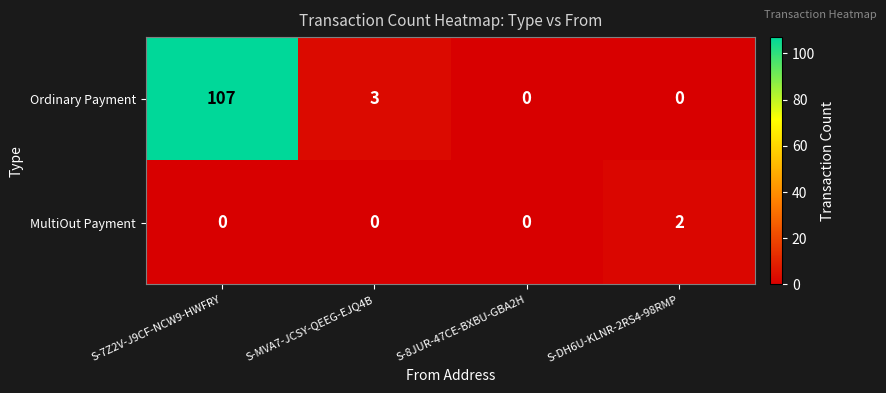

What is the average value of the Ordinary Payment series?

28